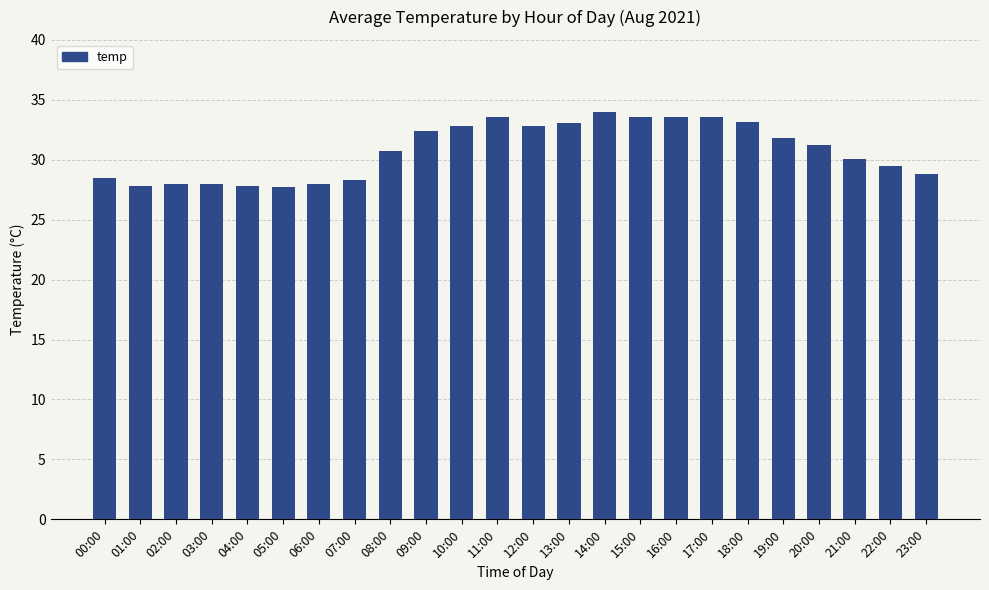

What is the difference between the values at 13:00 and 08:00?

2.4